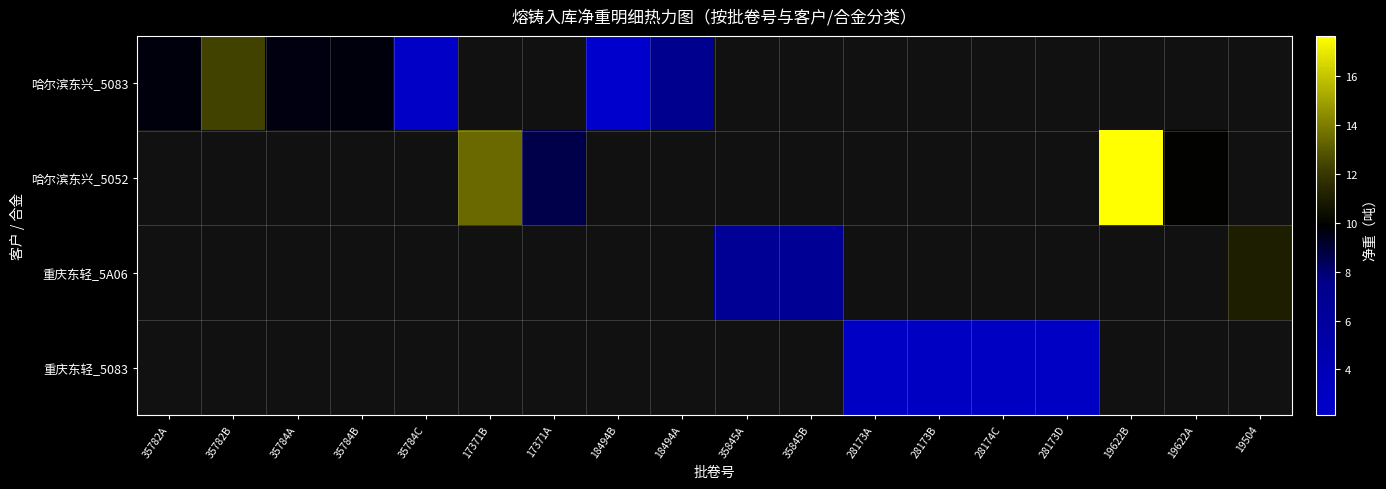

Which series has the widest spread of values?

哈尔滨东兴_5083